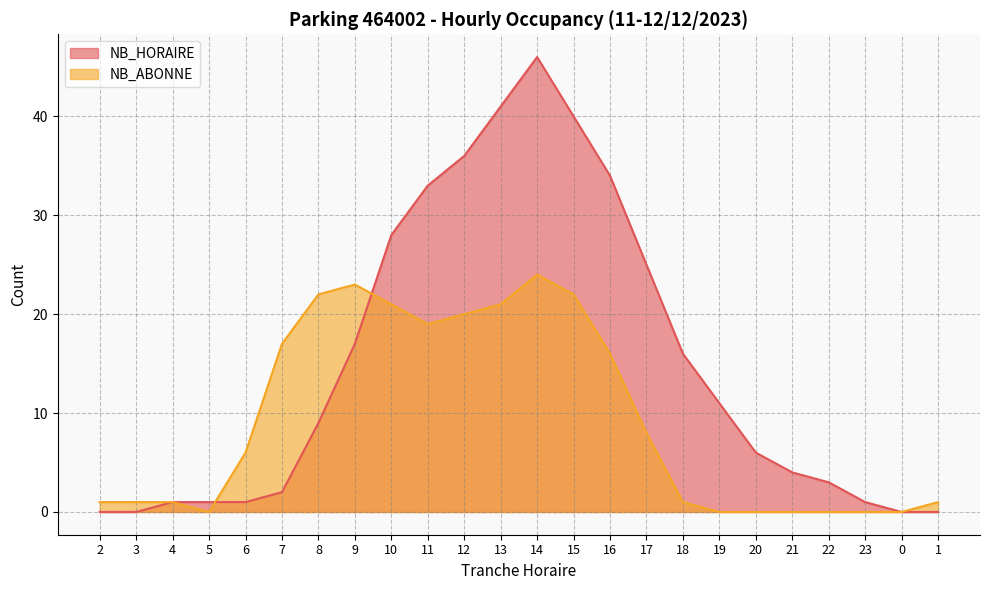

What is the value of the NB_ABONNE point at the 16th from the left?

8